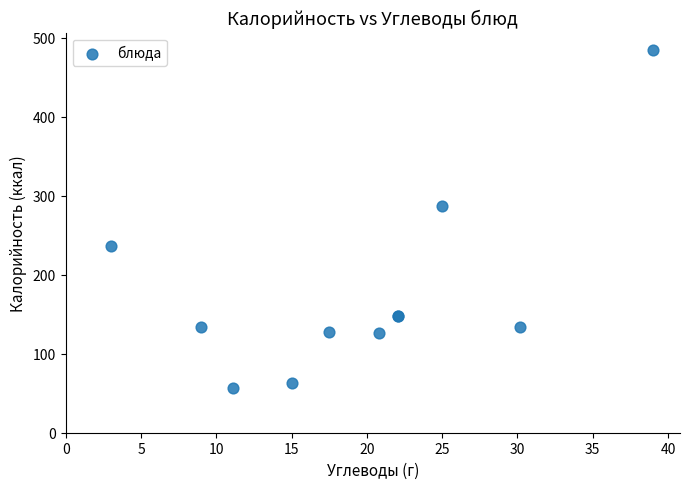

What Y value in the scatter plot is closest to 270?

287.0